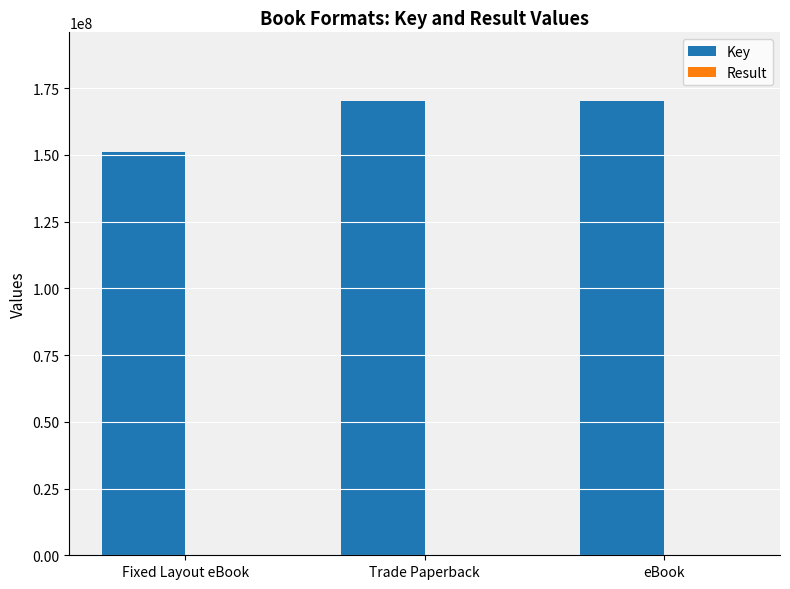

What is the sum of all Key values?

491760550